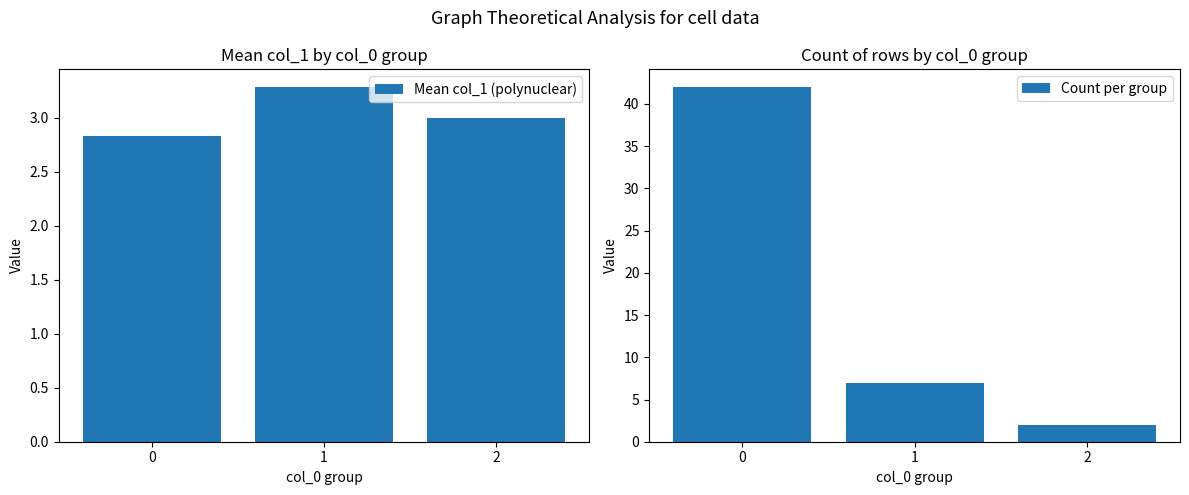

List the series in order of their peak value, highest first.

Count per group, Mean col_1 (polynuclear)